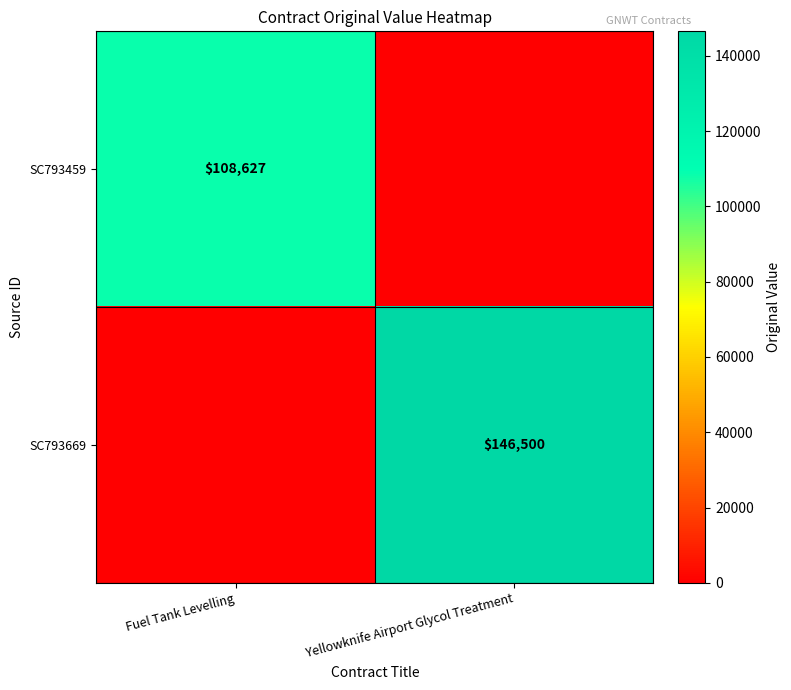

Which has a higher value, Yellowknife Airport Glycol Treatment or Fuel Tank Levelling?

Fuel Tank Levelling